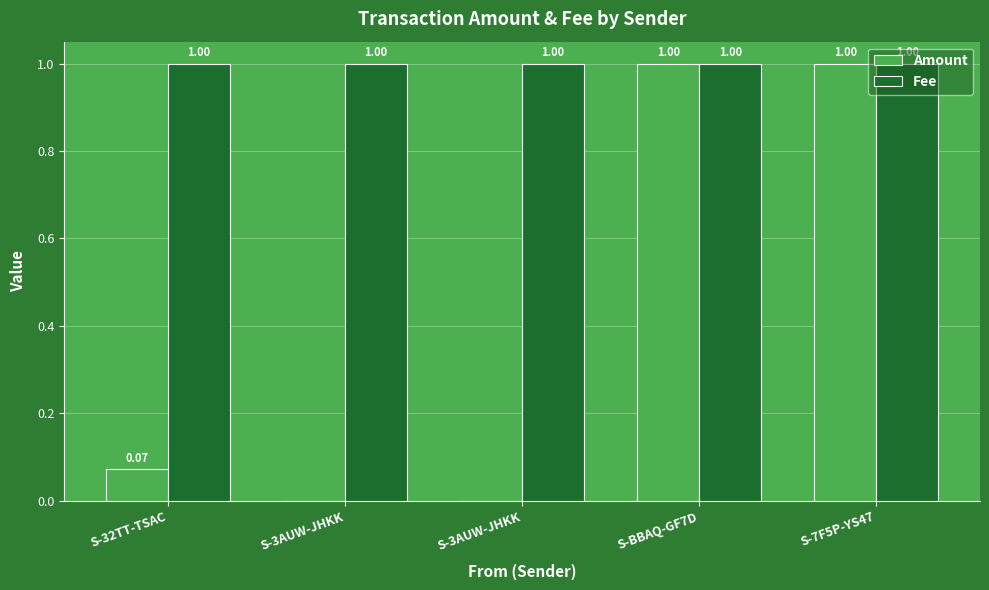

At which category is the sum across all series the highest?

S-BBAQ-GF7D